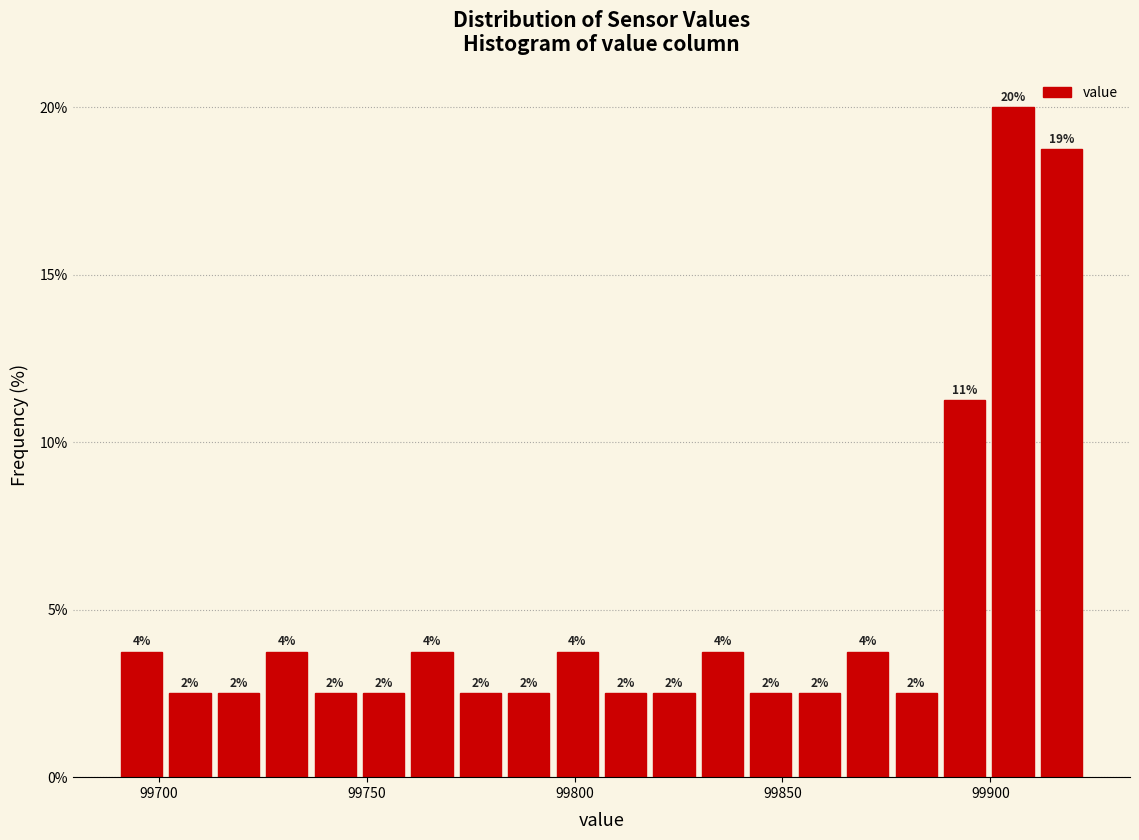

Around what value on the x-axis is the tallest bar? Give the approximate position of its centre, as read against the axis.

99905